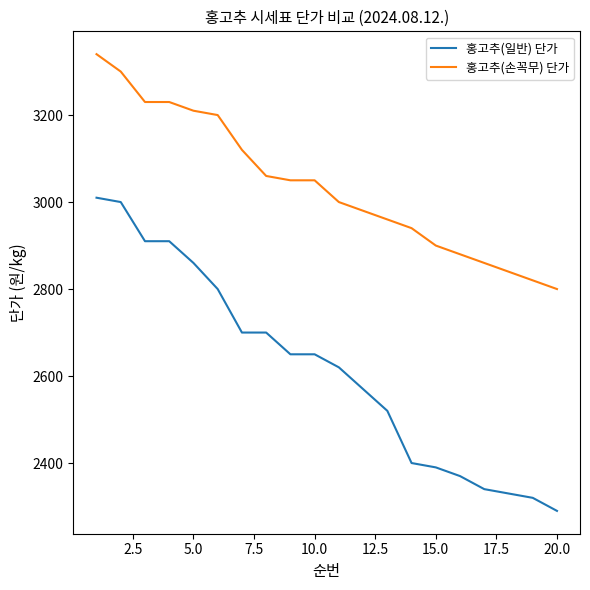

Rank the series by their maximum value, from lowest to highest.

홍고추(일반) 단가, 홍고추(손꼭무) 단가